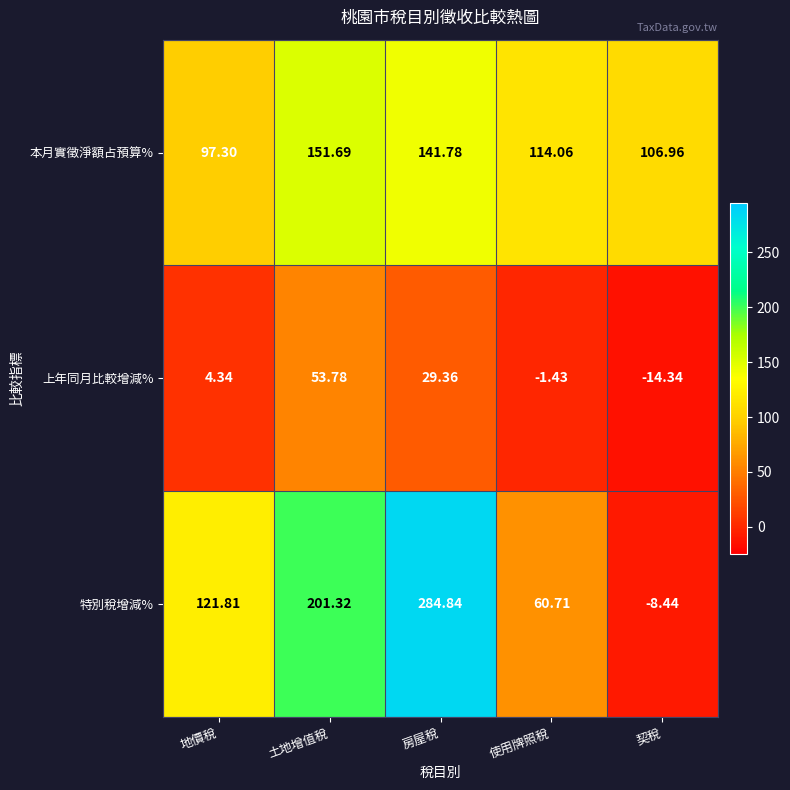

At how many categories does at least one series exceed 122?

2